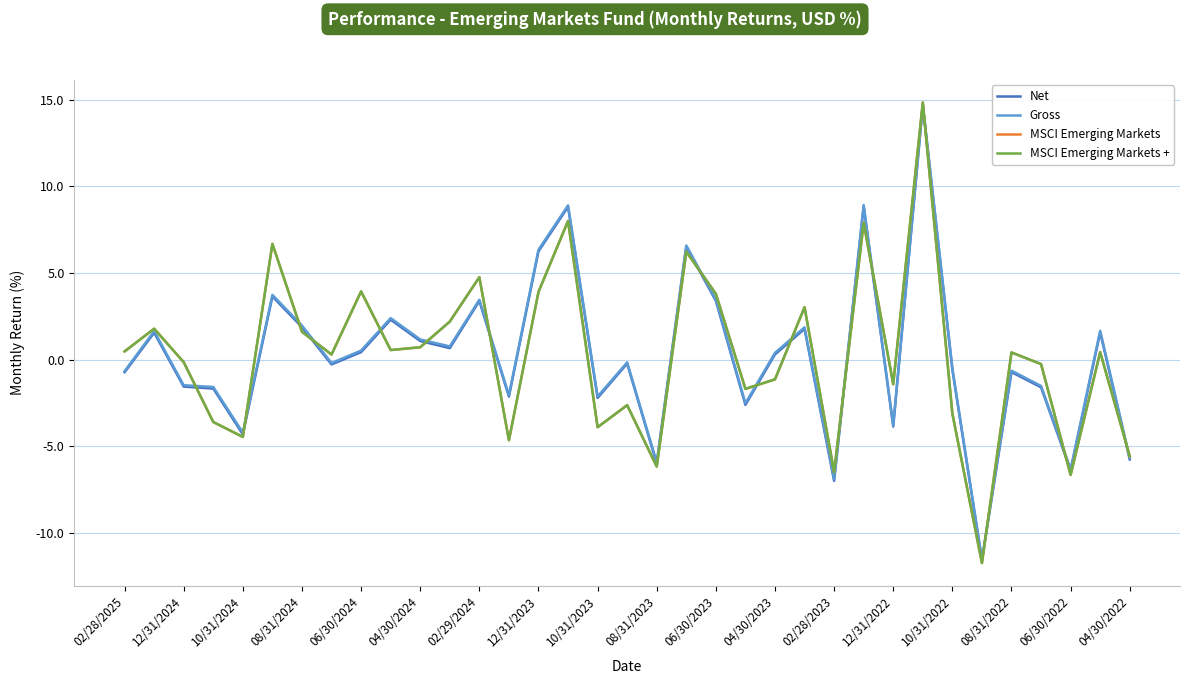

Which series has the largest range (max minus min)?

MSCI Emerging Markets